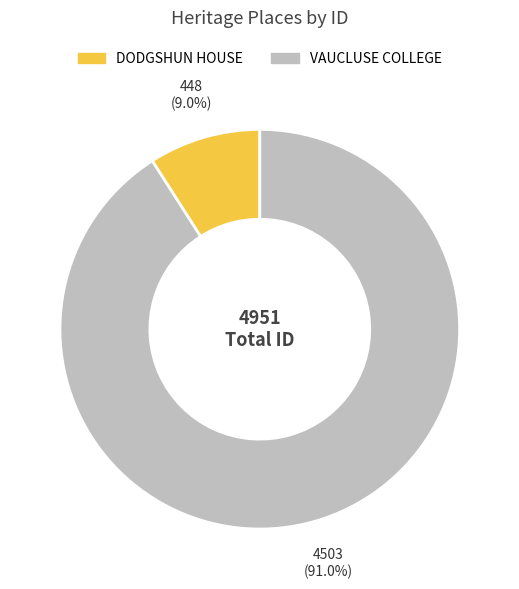

Is it true that VAUCLUSE COLLEGE is 77% of the pie?

False